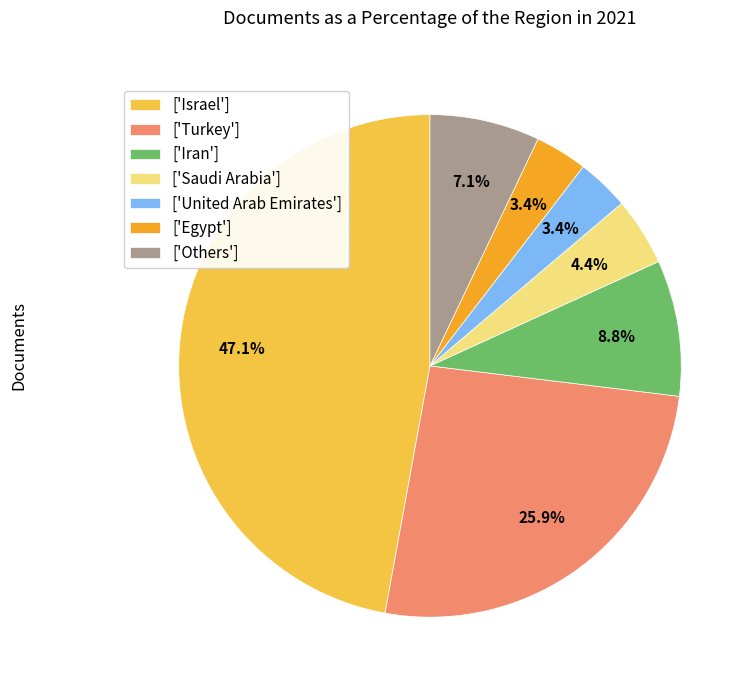

How much of the chart is everything except ['Others']?

92.9%